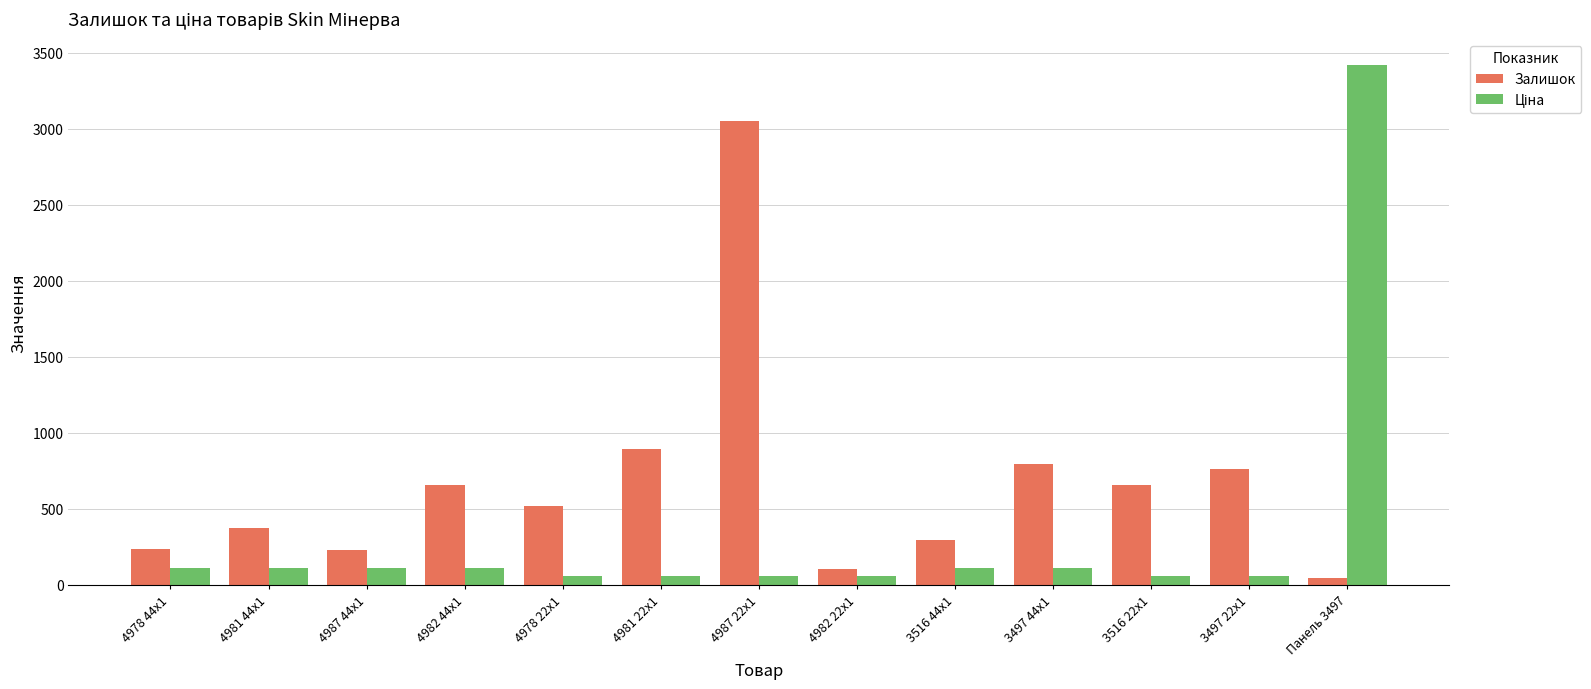

At which category is the sum across all series the highest?

Панель 3497